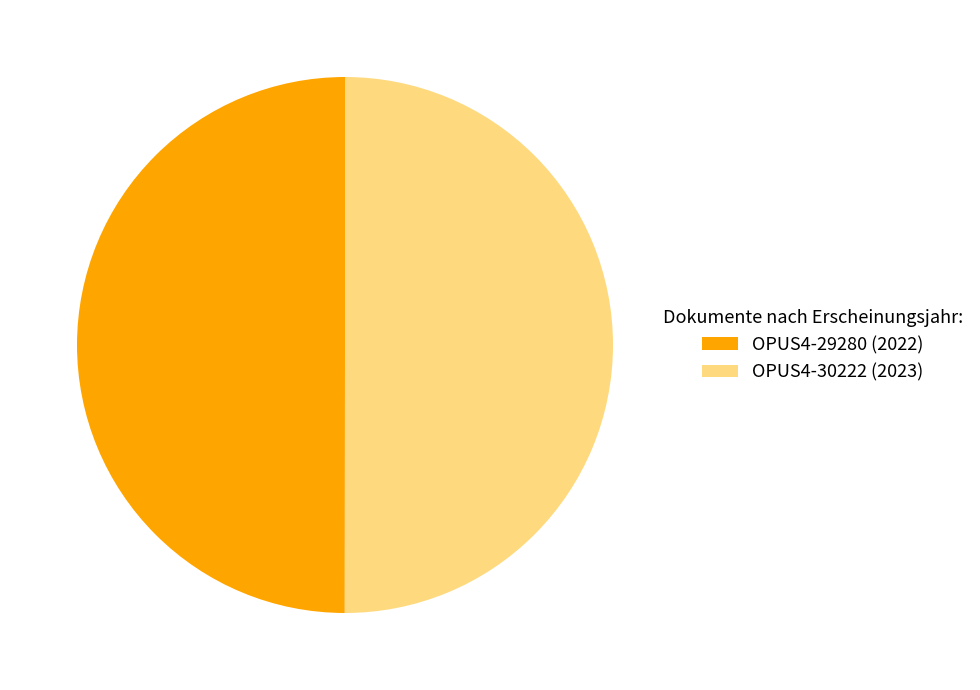

How many slices are in this pie chart?

2